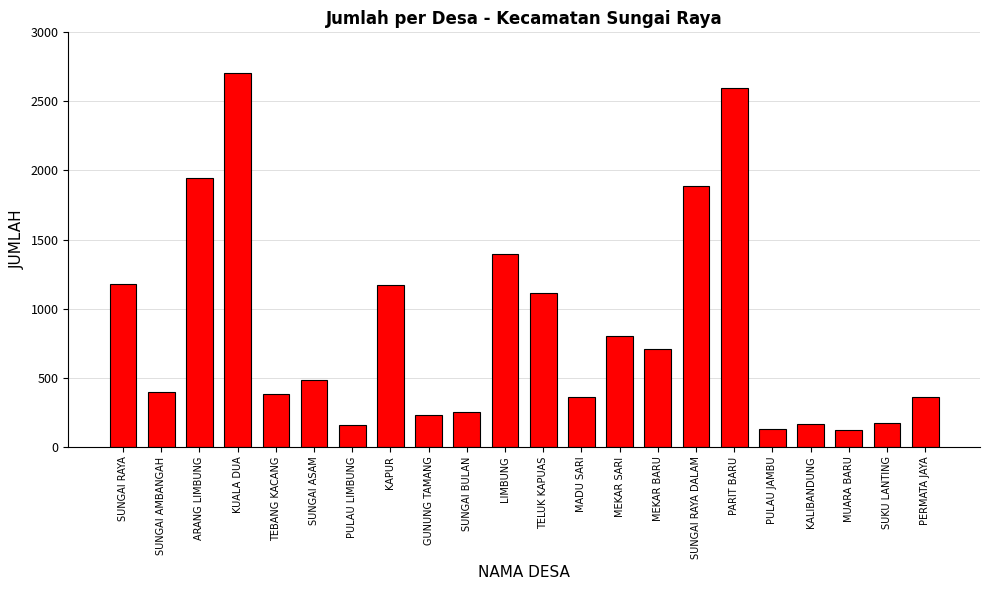

What is the value of the 6th bar from the left?

481